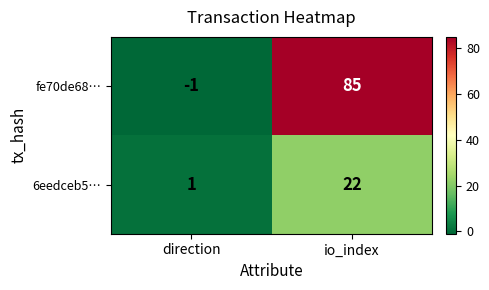

Which label corresponds to the smallest value in the chart?

direction